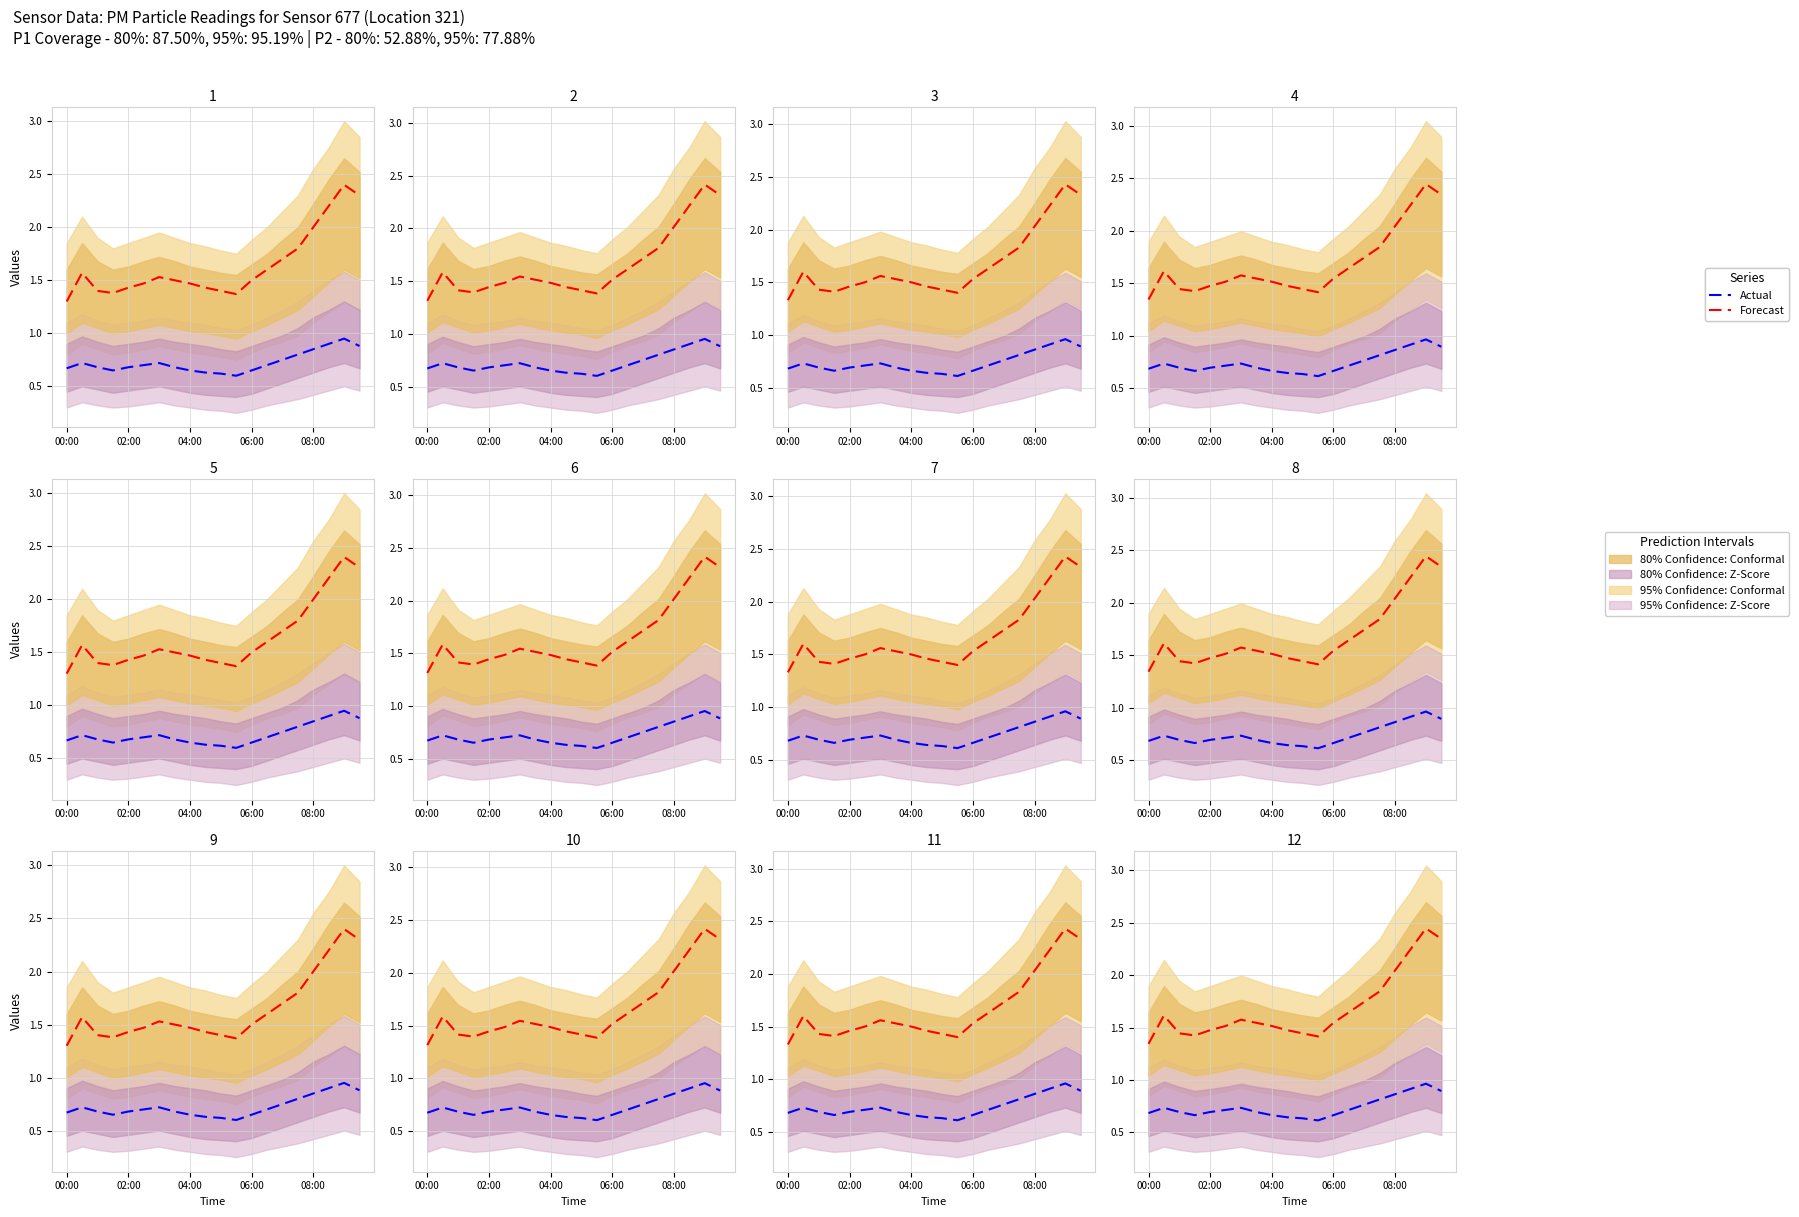

Between 8 and 15, which series saw the biggest shift?

Forecast